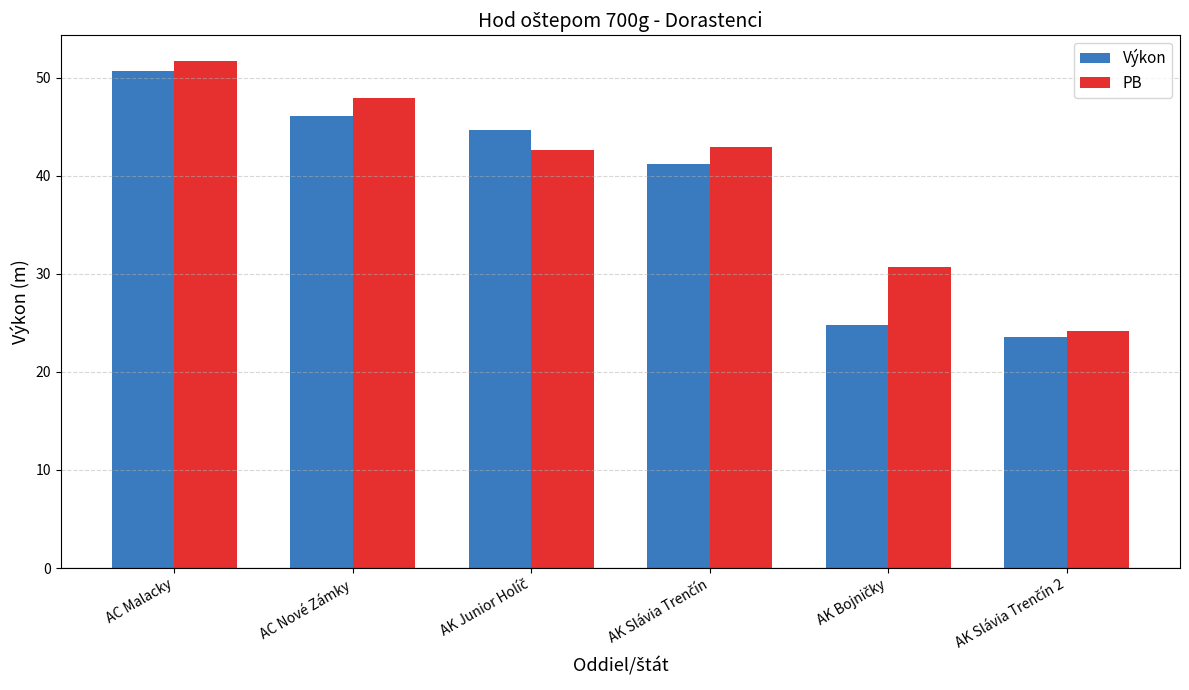

What is the spread (max minus min) of values at AC Malacky?

1.1